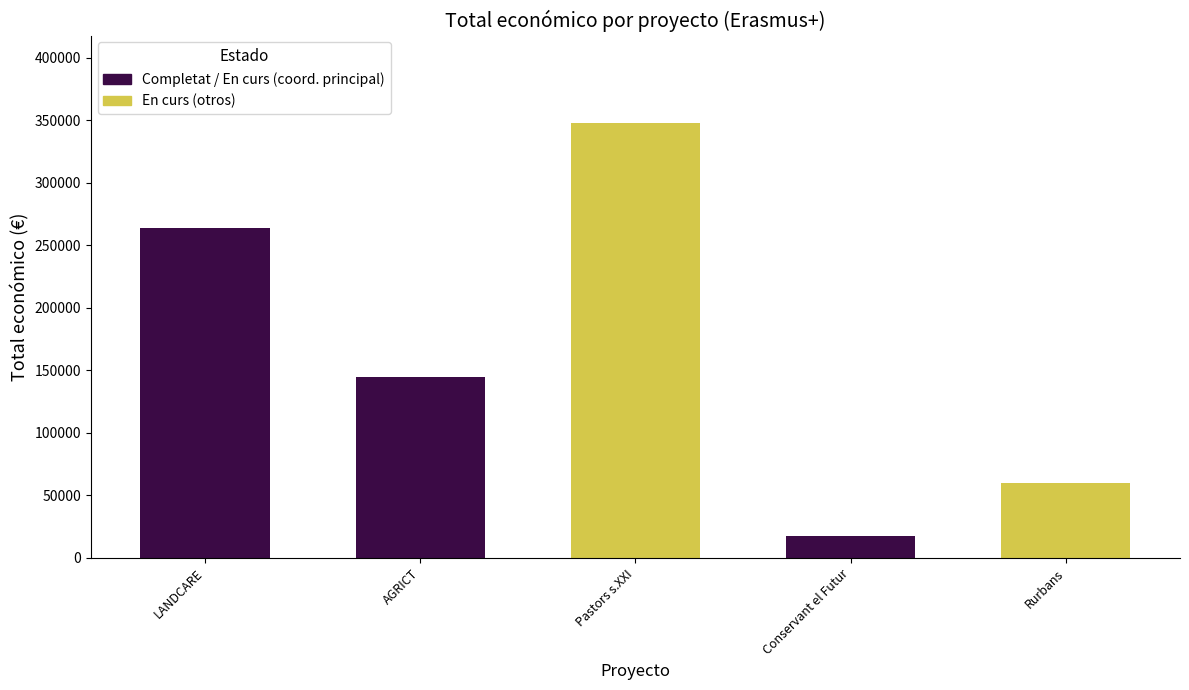

List the labels in order of value, smallest first.

Conservant el Futur, Rurbans, AGRICT, LANDCARE, Pastors s.XXI